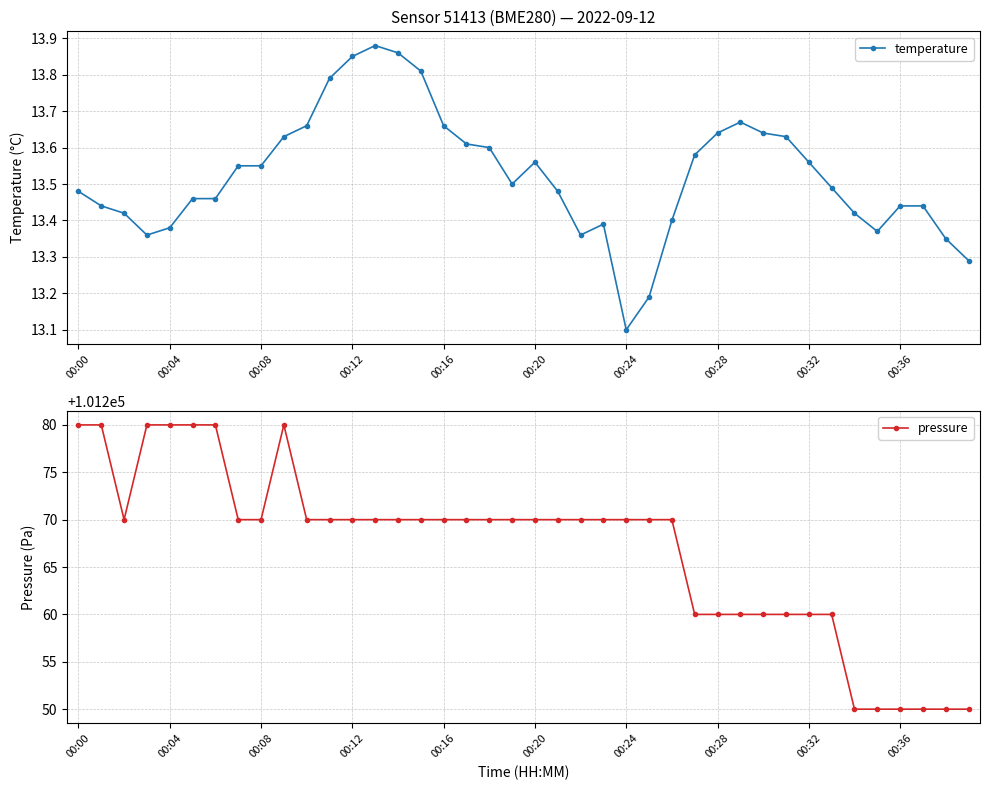

In pressure, how many points are lower than both neighbors (excluding endpoints)?

1